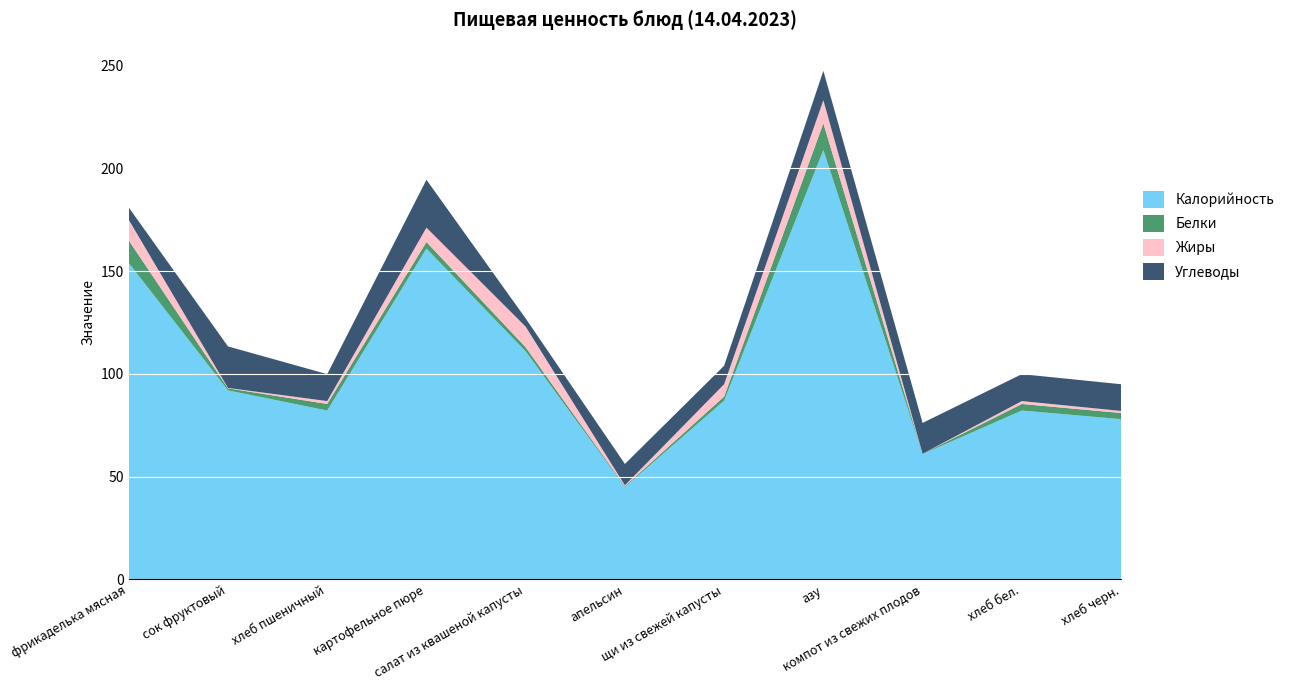

Reading right to left, transcribe all the data shown in this chart.

Калорийность: хлеб черн.=78.0	хлеб бел.=82.2	компот из свежих плодов=61.0	азу=209.0	щи из свежей капусты=87.0	апельсин=45.0	салат из квашеной капусты=111.0	картофельное пюре=161.0	хлеб пшеничный=82.2	сок фруктовый=92.0	фрикаделька мясная=154.0
Белки: хлеб черн.=3.0	хлеб бел.=3.2	компот из свежих плодов=0.2	азу=13.0	щи из свежей капусты=2.0	апельсин=0.4	салат из квашеной капусты=2.0	картофельное пюре=3.2	хлеб пшеничный=3.2	сок фруктовый=1.0	фрикаделька мясная=11.0
Жиры: хлеб черн.=1.0	хлеб бел.=1.4	компот из свежих плодов=0.0	азу=11.2	щи из свежей капусты=6.0	апельсин=0.4	салат из квашеной капусты=10.0	картофельное пюре=7.0	хлеб пшеничный=1.4	сок фруктовый=0.2	фрикаделька мясная=10.0
Углеводы: хлеб черн.=13.0	хлеб бел.=13.1	компот из свежих плодов=15.0	азу=14.3	щи из свежей капусты=9.0	апельсин=10.4	салат из квашеной капусты=4.0	картофельное пюре=23.3	хлеб пшеничный=13.1	сок фруктовый=20.2	фрикаделька мясная=6.0